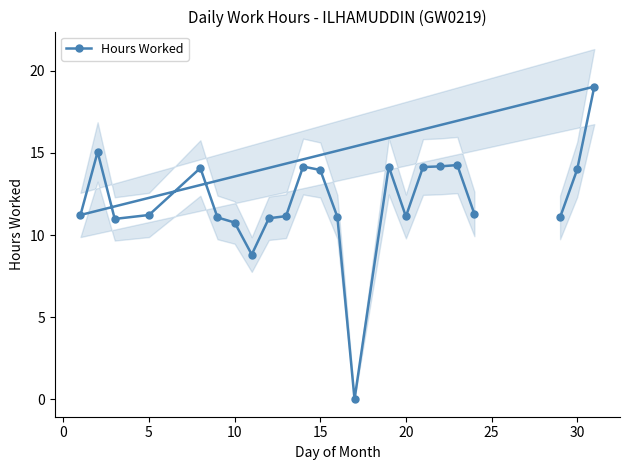

What is the greatest value displayed?

19.0